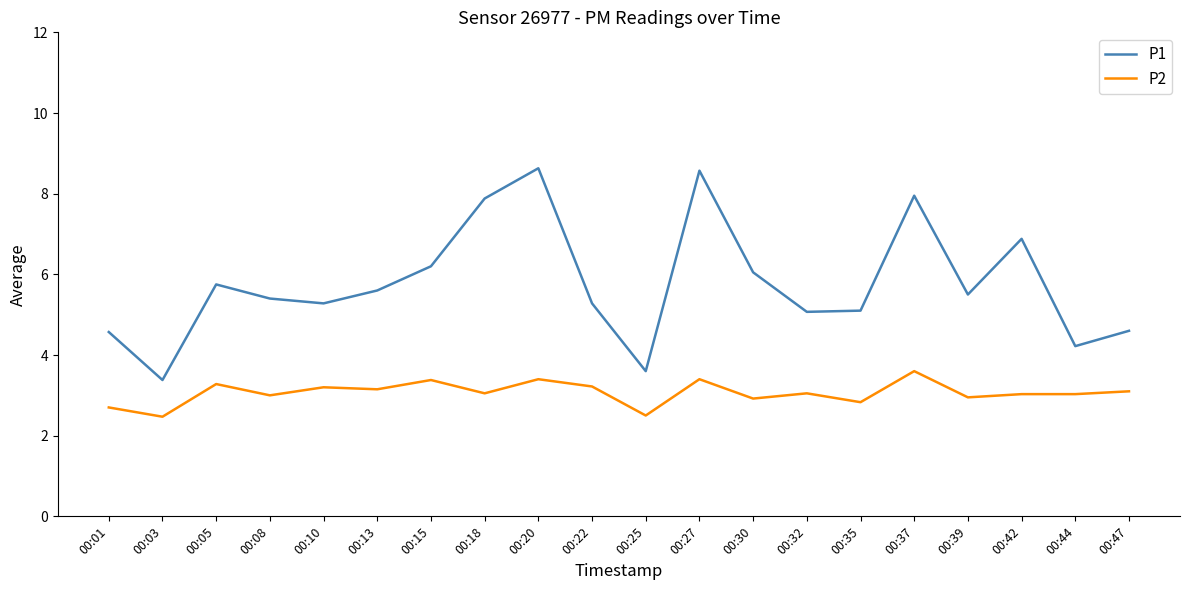

What is the spread (max minus min) of values at 00:27?

5.2